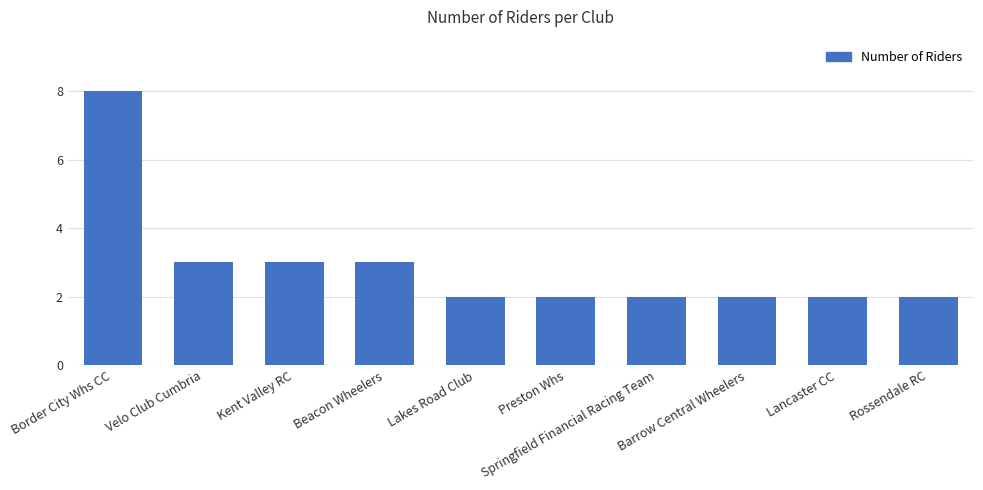

What is the difference between the values at Springfield Financial Racing Team and Kent Valley RC?

1